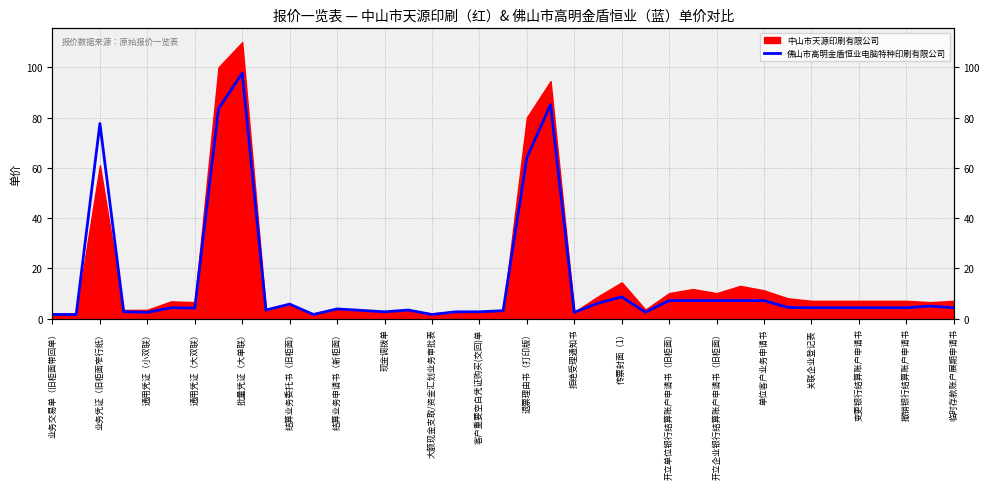

True or false: the data shows 4.9 at 开立单位银行结算账户申请书（旧柜面）.

False